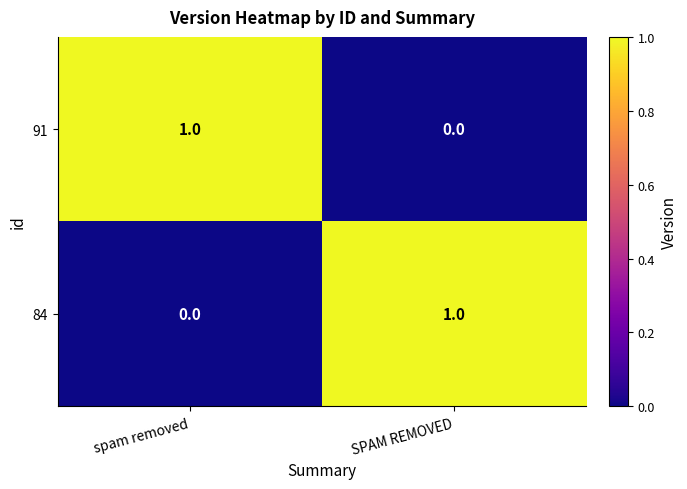

Is the value of 91 at spam removed greater than the value of 84 at spam removed?

Yes